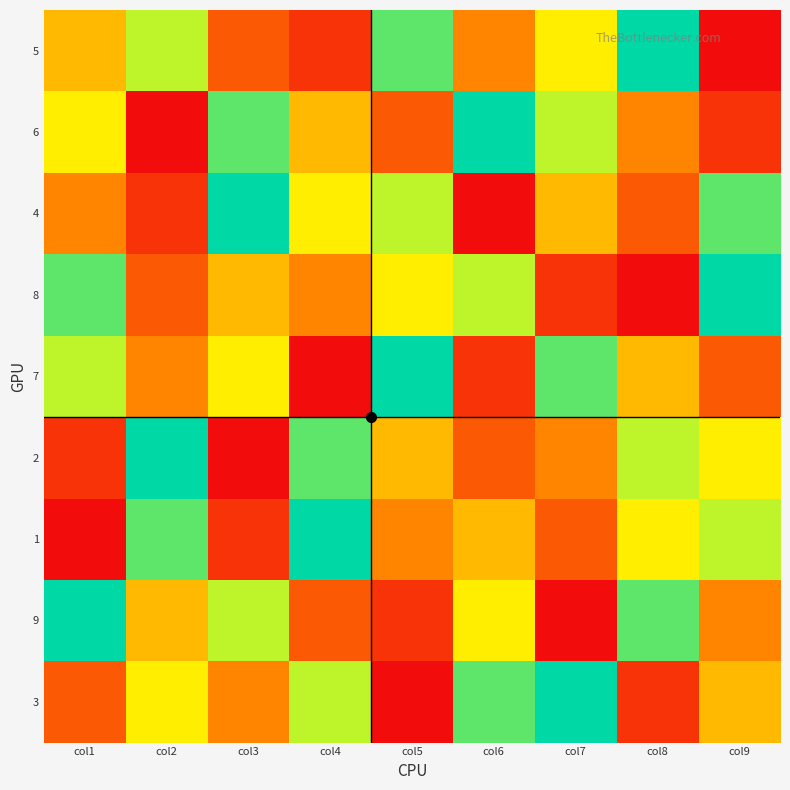

At which category is the sum across all series the highest?

col1